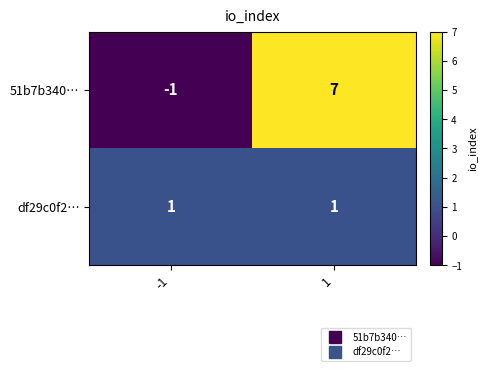

Which series has the largest total across all categories?

51b7b340…